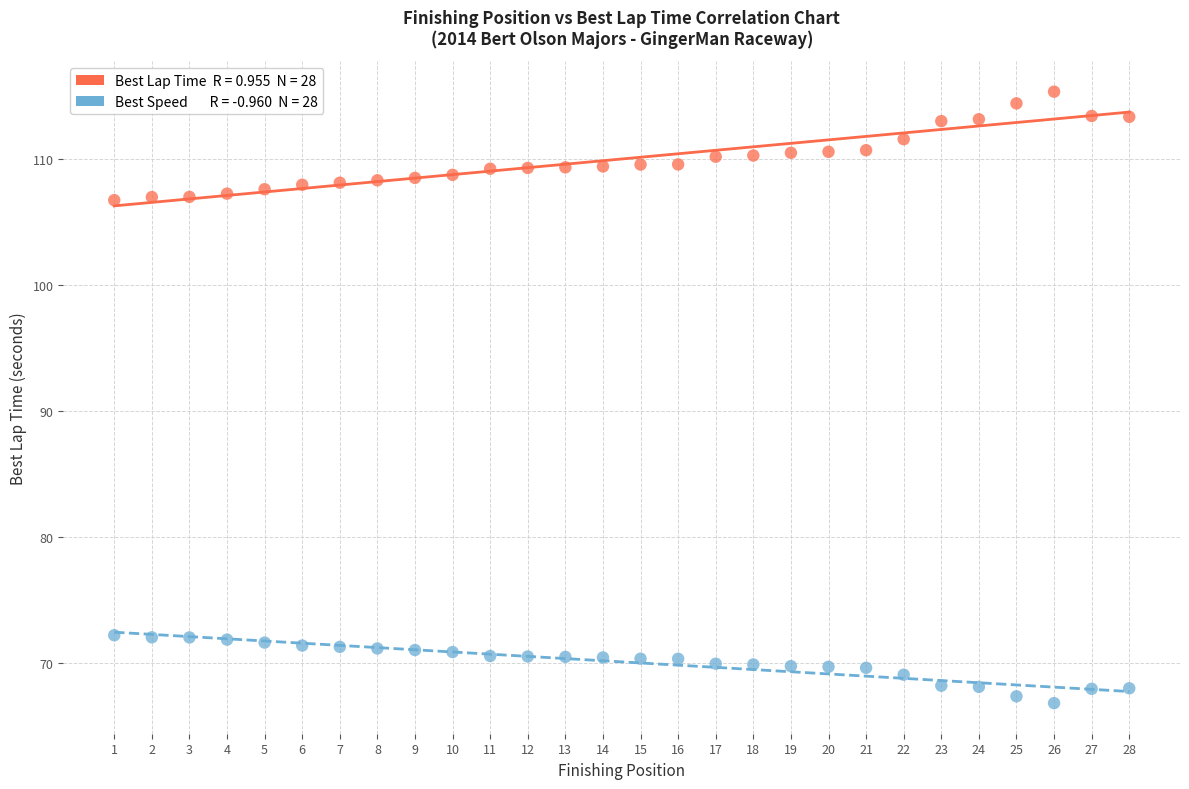

Across all data points, what is the range of X values (max minus min)?

27.0